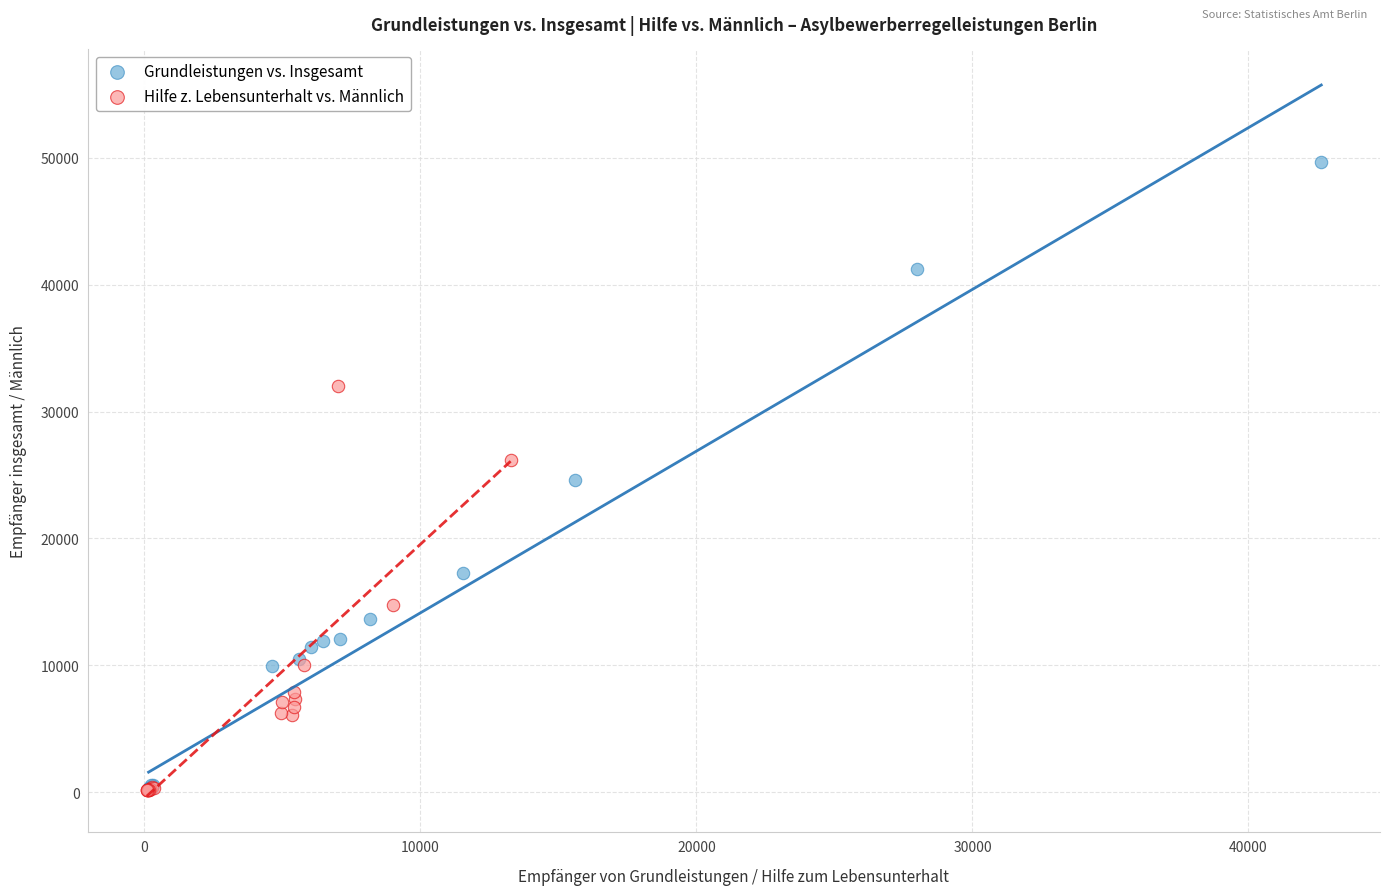

Which series has the largest Y range (max minus min)?

Grundleistungen vs. Insgesamt